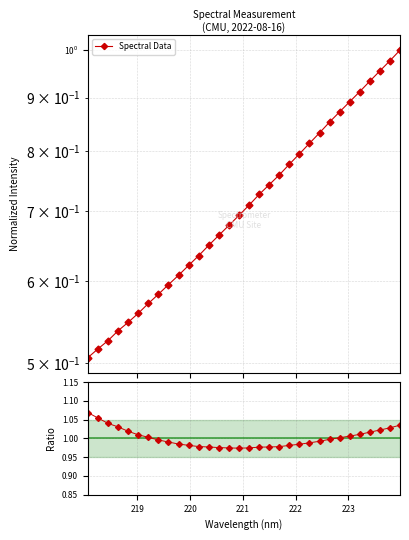

True or false: Spectral Data and Ratio to linear fit cross at least once.

False